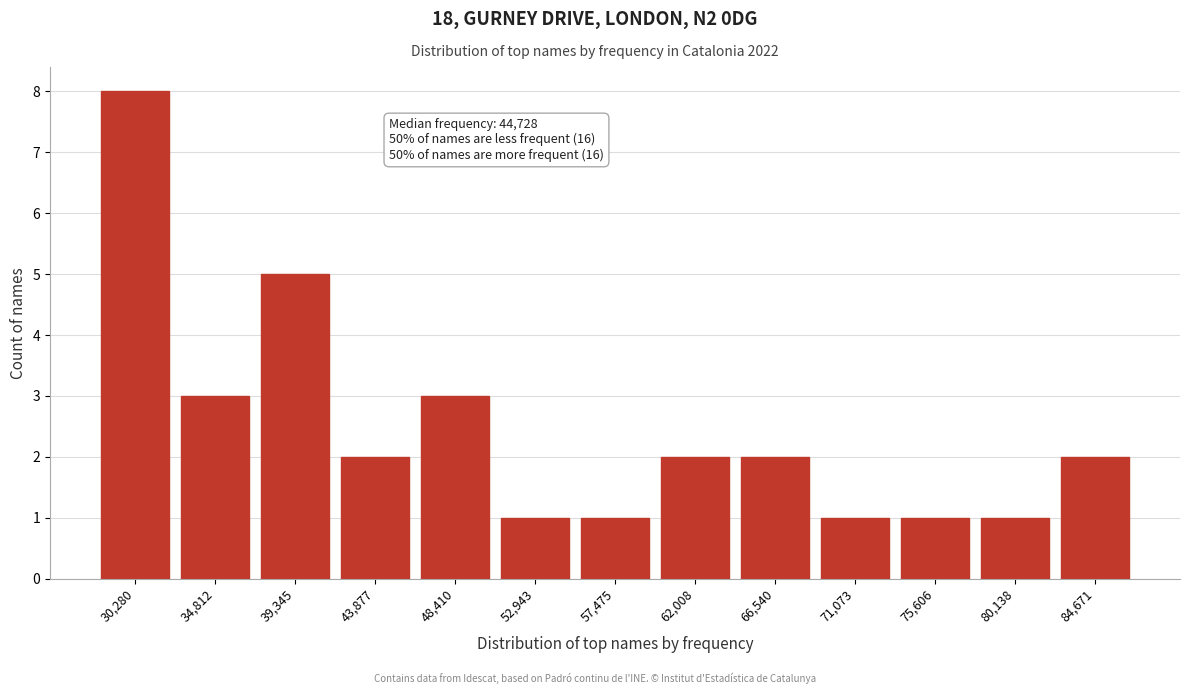

Reading left to right, what are all the values shown in this chart?

8	3	5	2	3	1	1	2	2	1	1	1	2